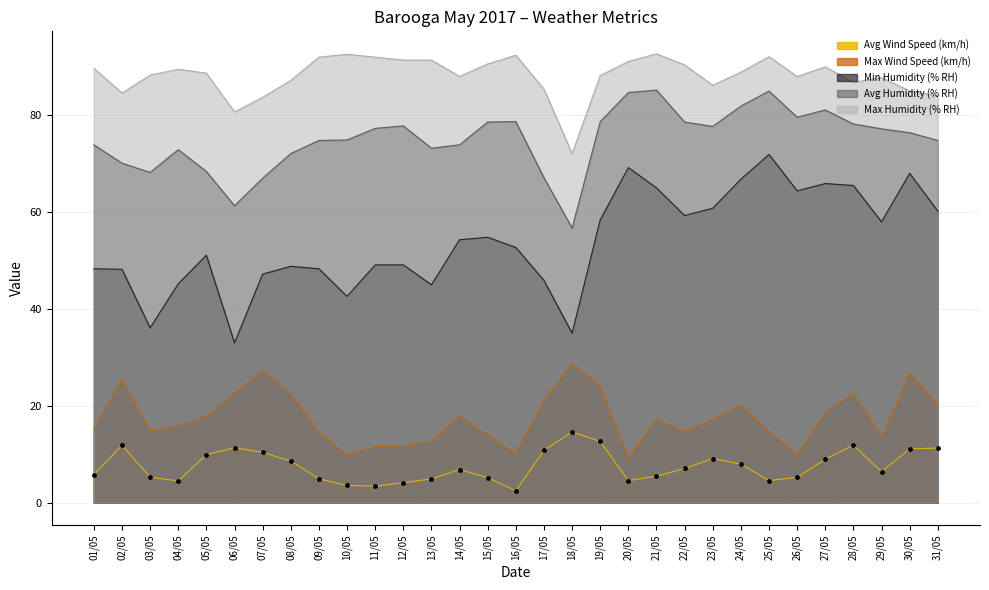

Which series has the largest Y range (max minus min)?

Min Humidity (% RH)